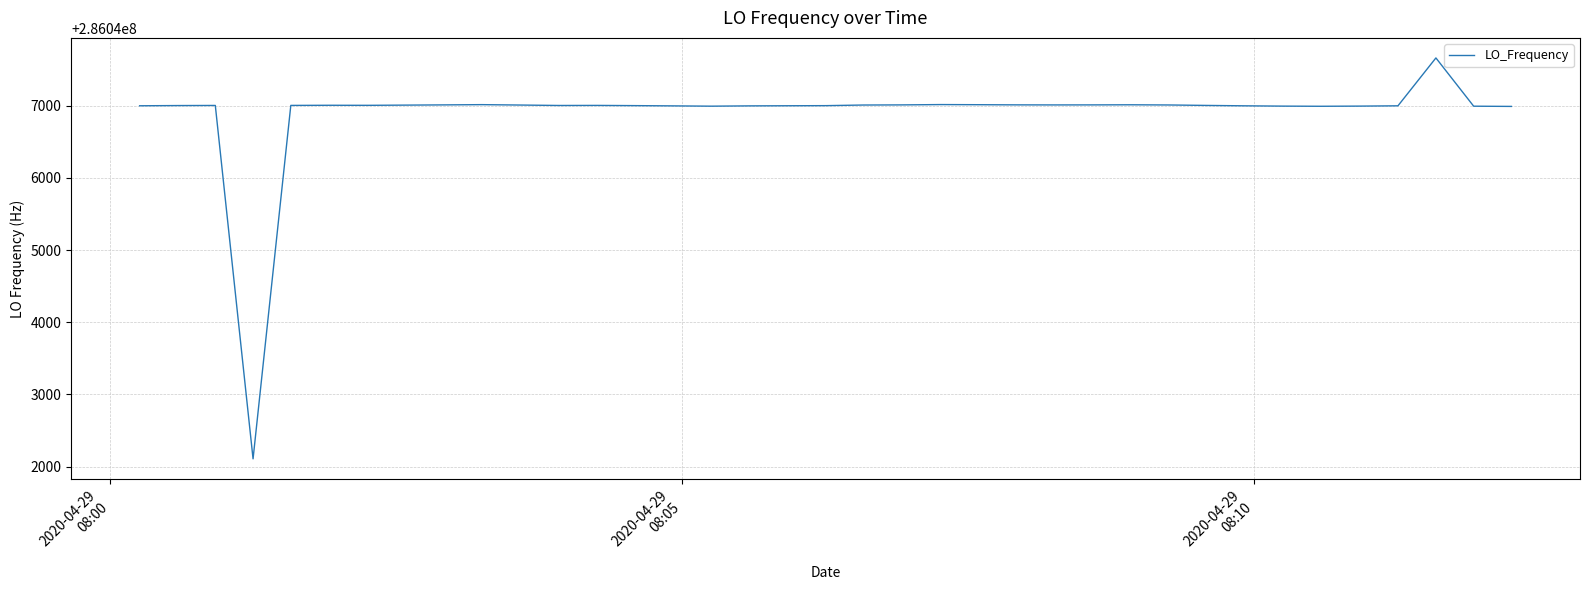

What is the maximum value shown in the chart?

286047659.7